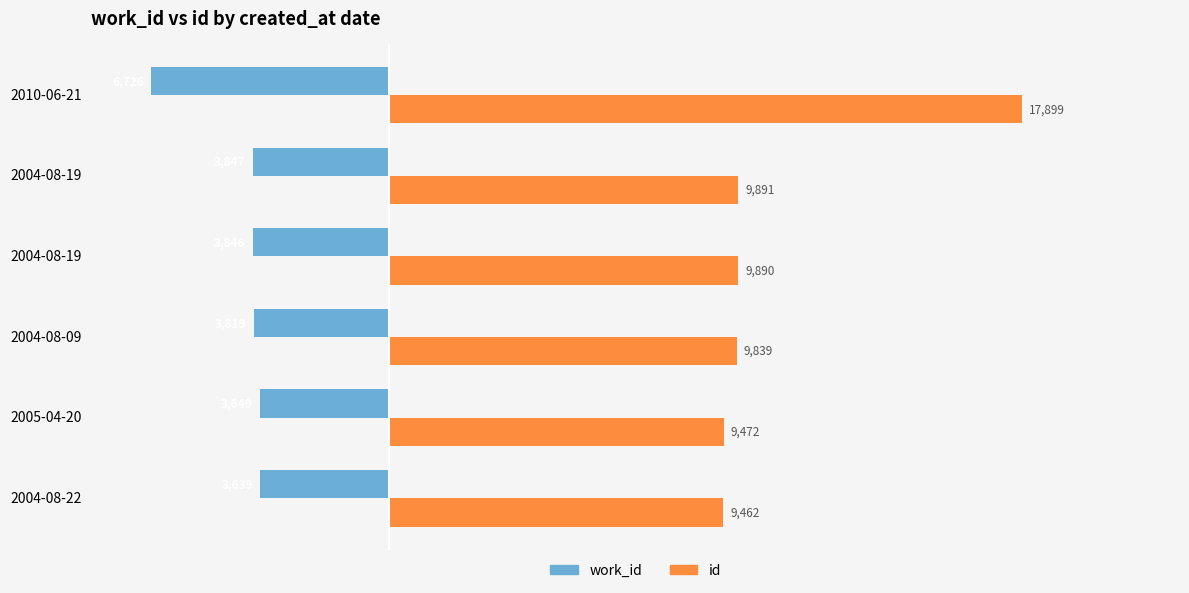

How many series are shown in this chart?

2